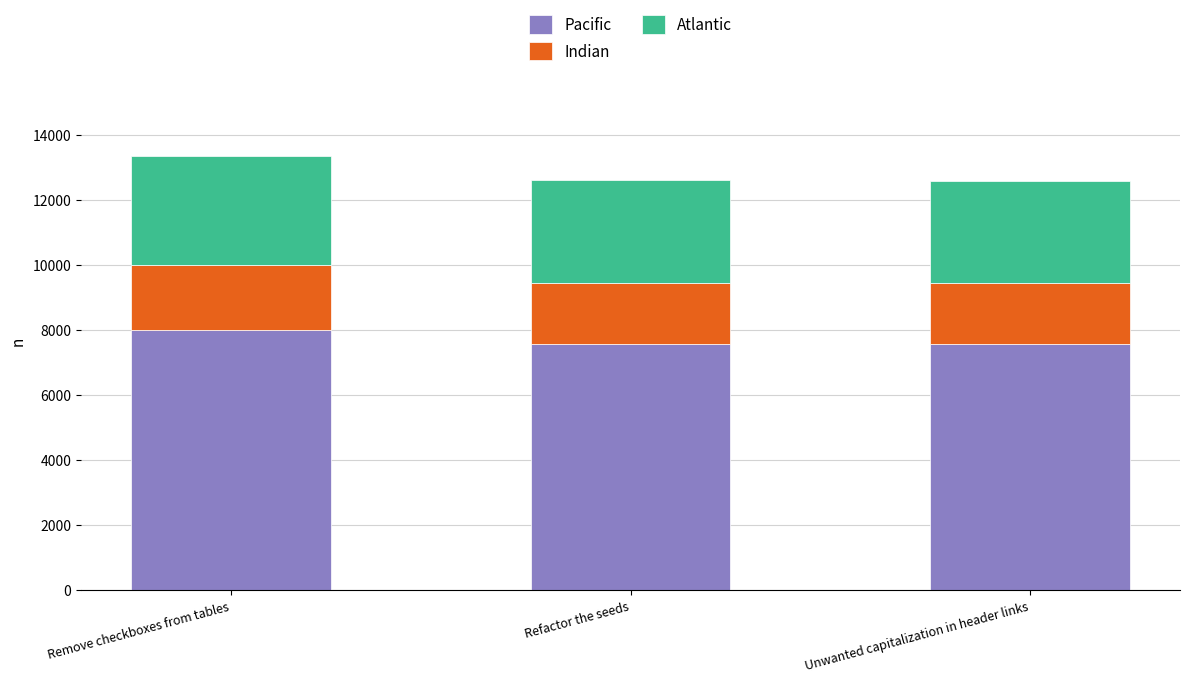

What is the maximum value for Pacific?

7997.4